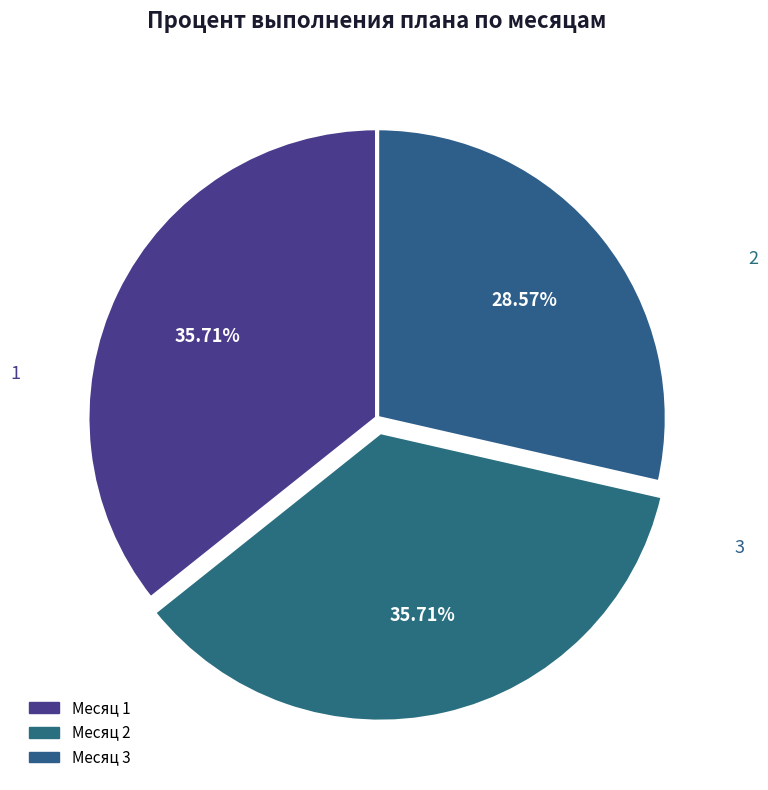

Which category has the smallest portion of the pie?

3